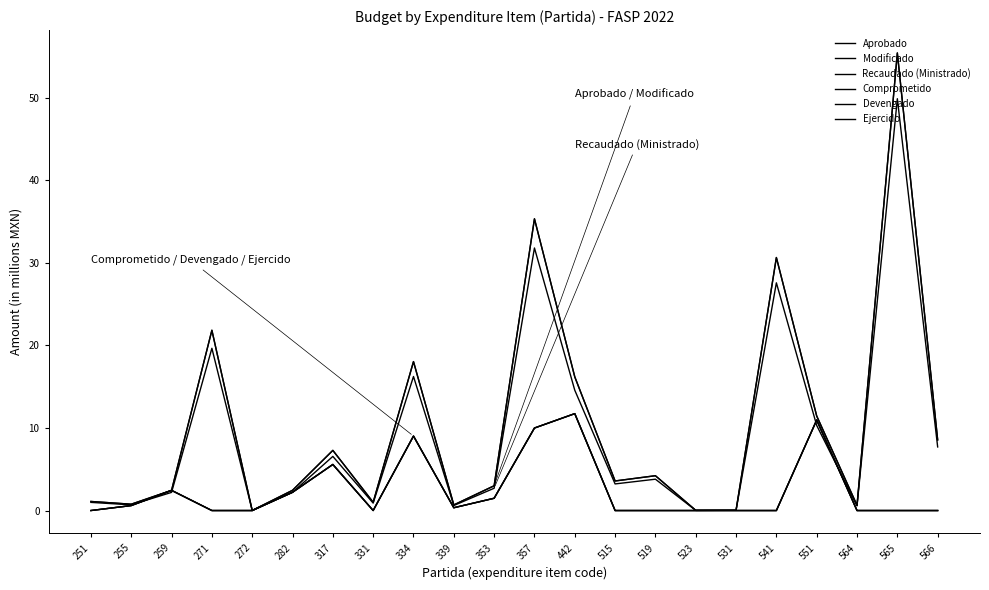

At 566, list the series in order from largest to smallest.

Aprobado, Modificado, Recaudado (Ministrado), Comprometido, Devengado, Ejercido